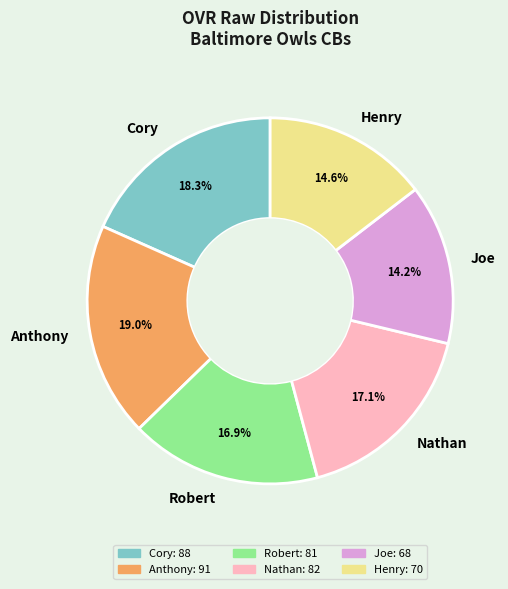

Is there any slice that represents more than half of the pie?

No